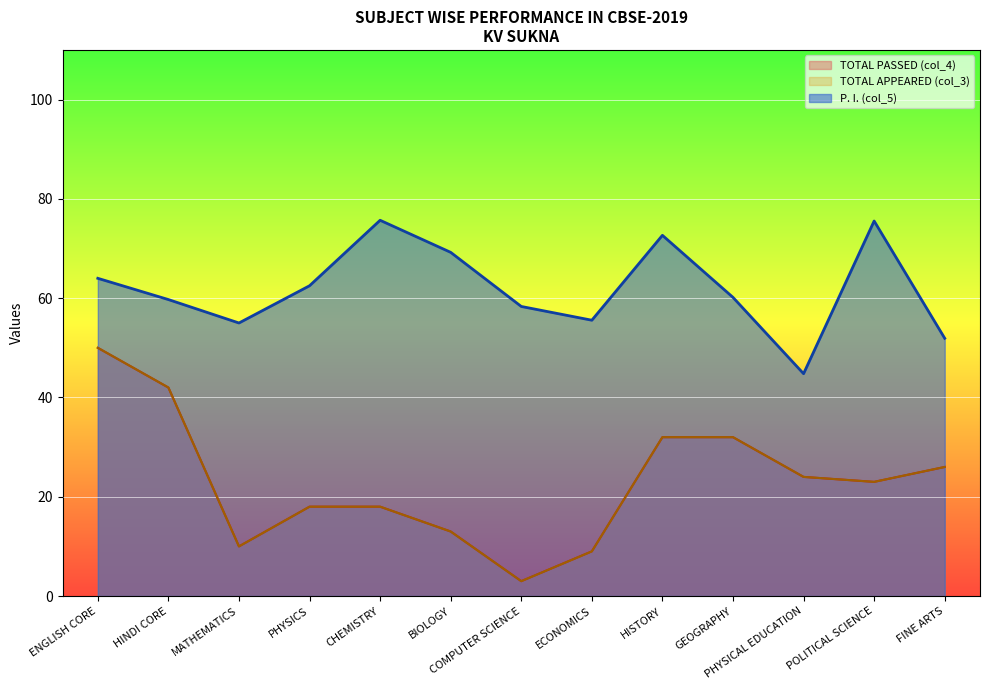

True or false: TOTAL APPEARED (col_3) has a value of 3.0 at COMPUTER SCIENCE.

True